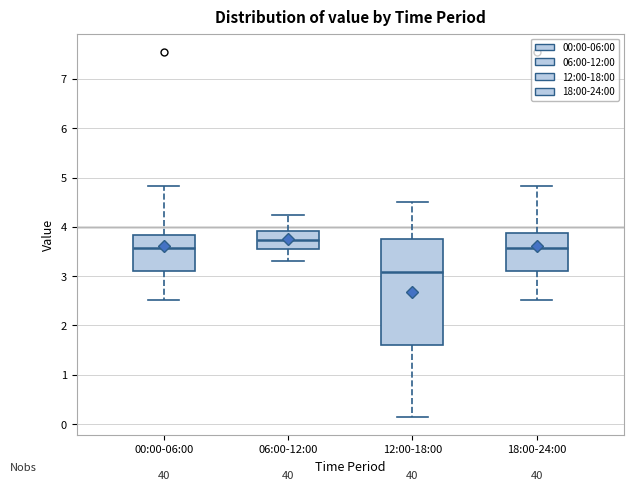

Reading left to right, read every box against the y-axis: the position of its median line, the range the box covers, and the ends of its whiskers. The values are not printed on the chart, so give them approximately, as read against the axis.

00:00-06:00: median 3.6, box 3.1 to 3.8, whiskers 2.5 to 4.8
06:00-12:00: median 3.7, box 3.6 to 3.9, whiskers 3.3 to 4.3
12:00-18:00: median 3.1, box 1.6 to 3.8, whiskers 0.2 to 4.5
18:00-24:00: median 3.6, box 3.1 to 3.9, whiskers 2.5 to 4.8